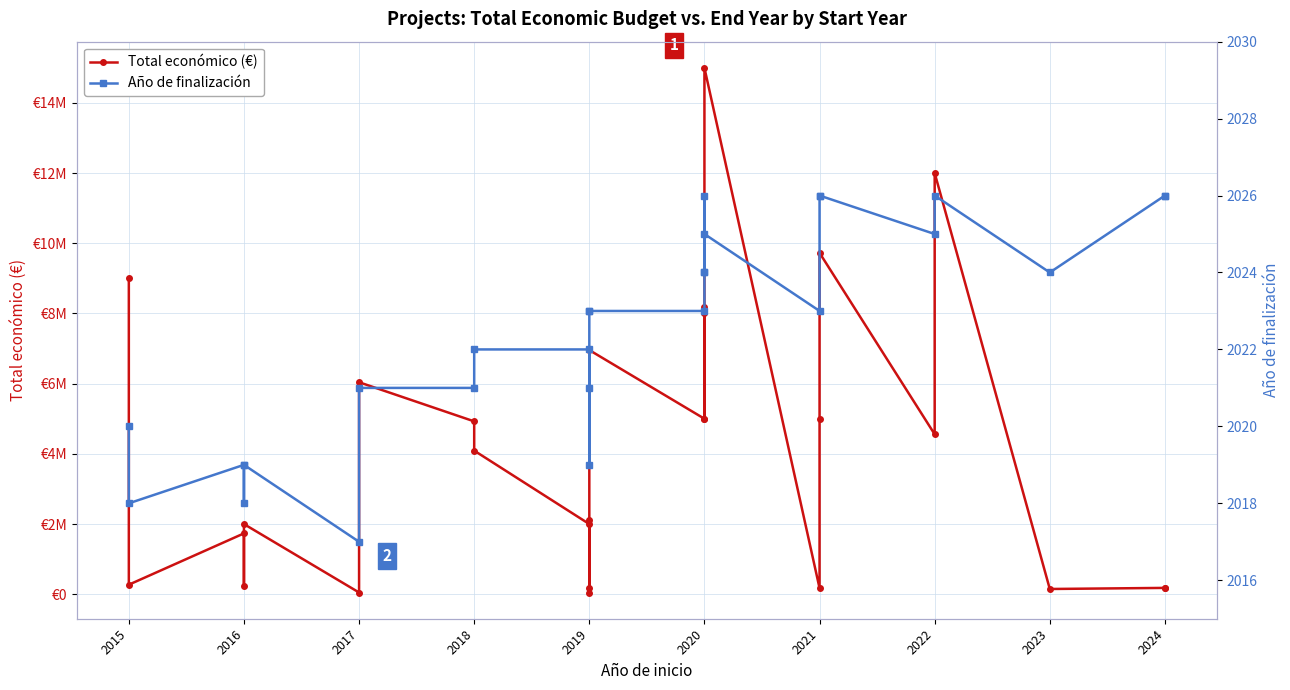

What is the sum of all Año de finalización values?

54607